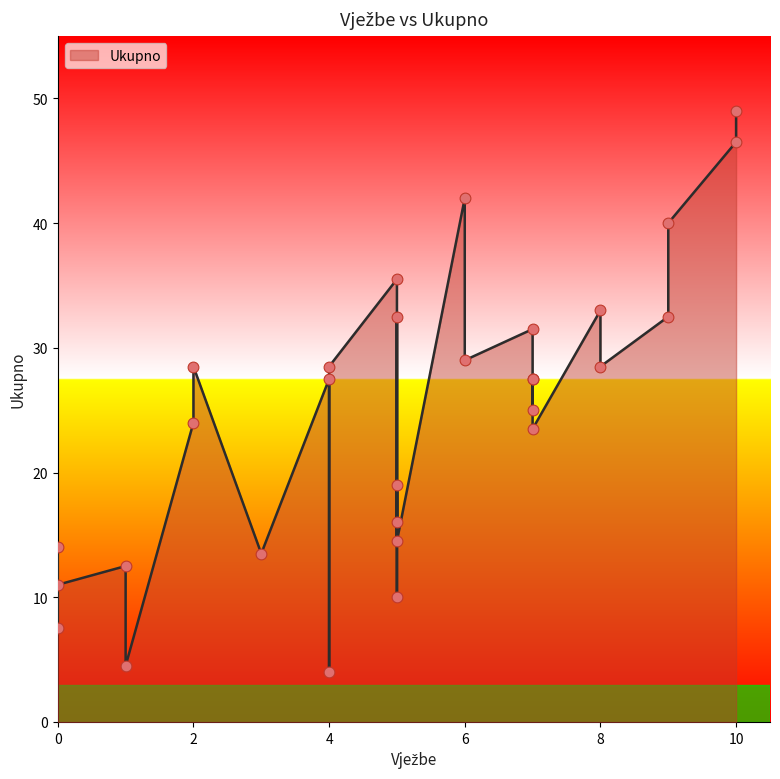

Approximately how many times larger is the value at 121/17 compared to 137/17?

1.1